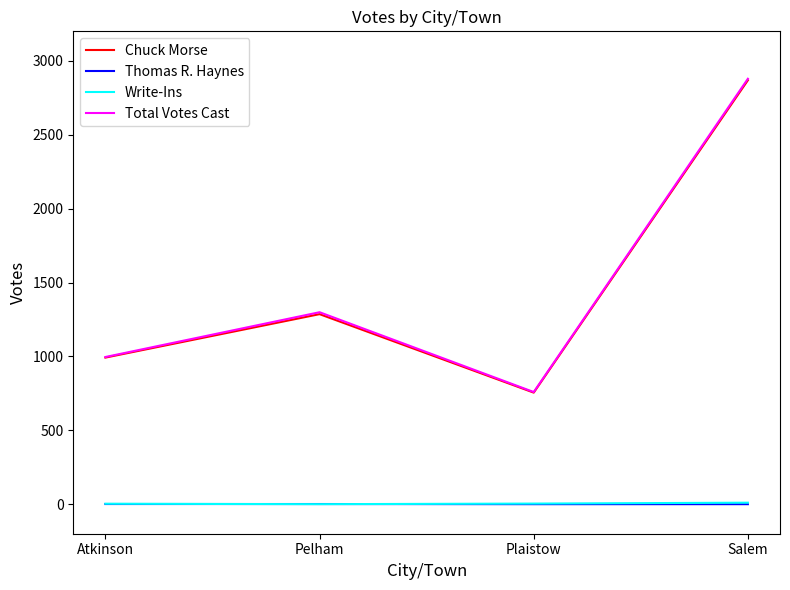

Does the chart have visible grid lines?

No